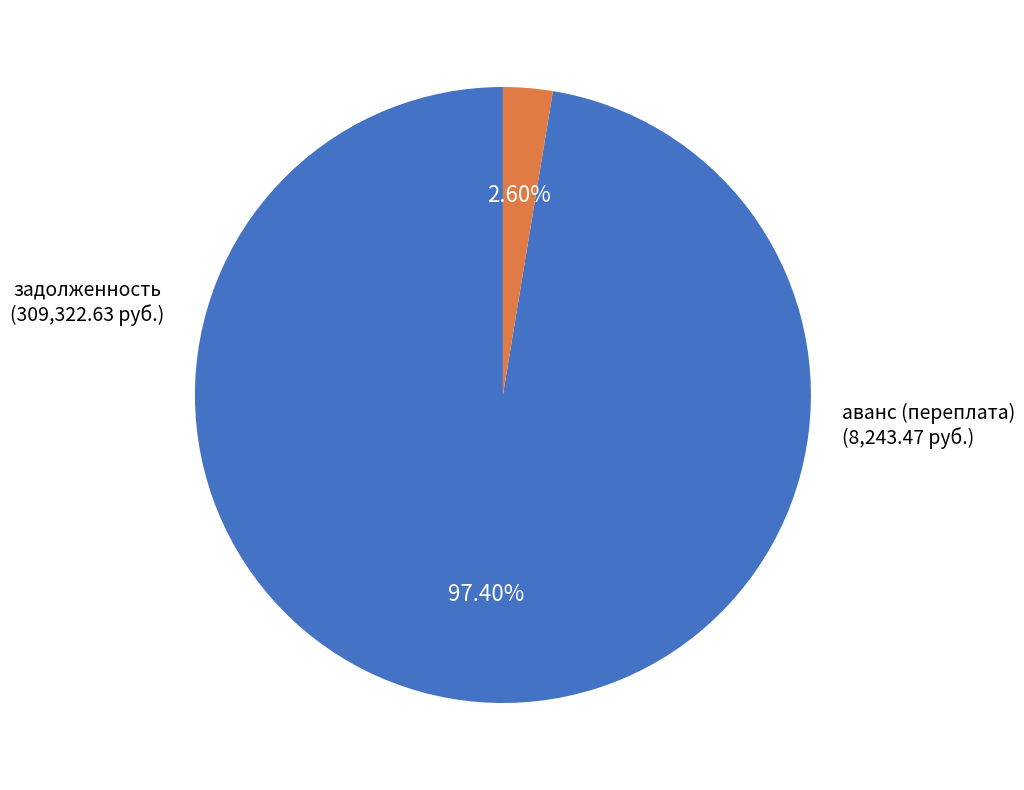

What is the majority slice?

задолженность